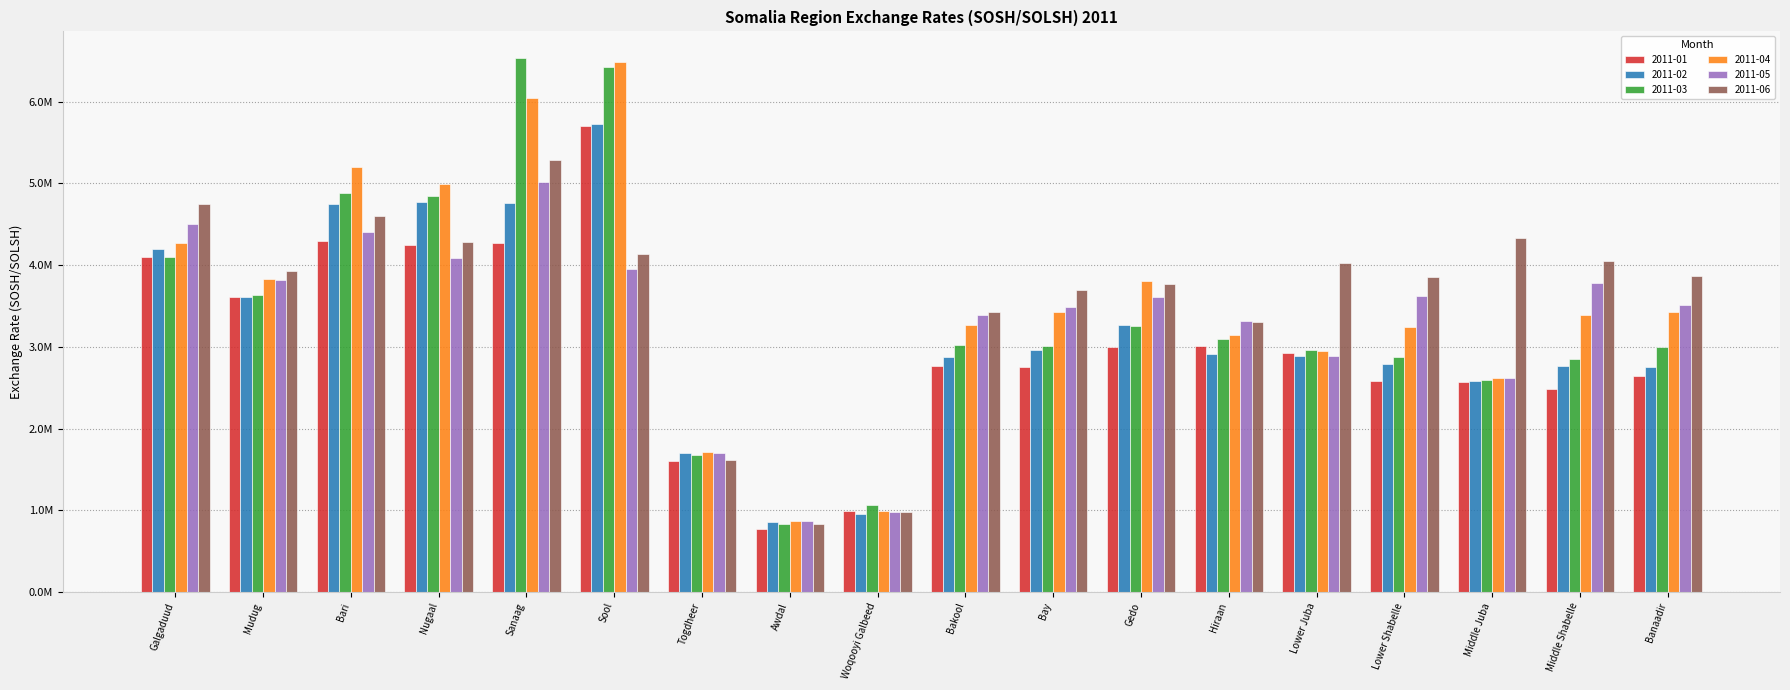

Does the chart contain any negative values?

No